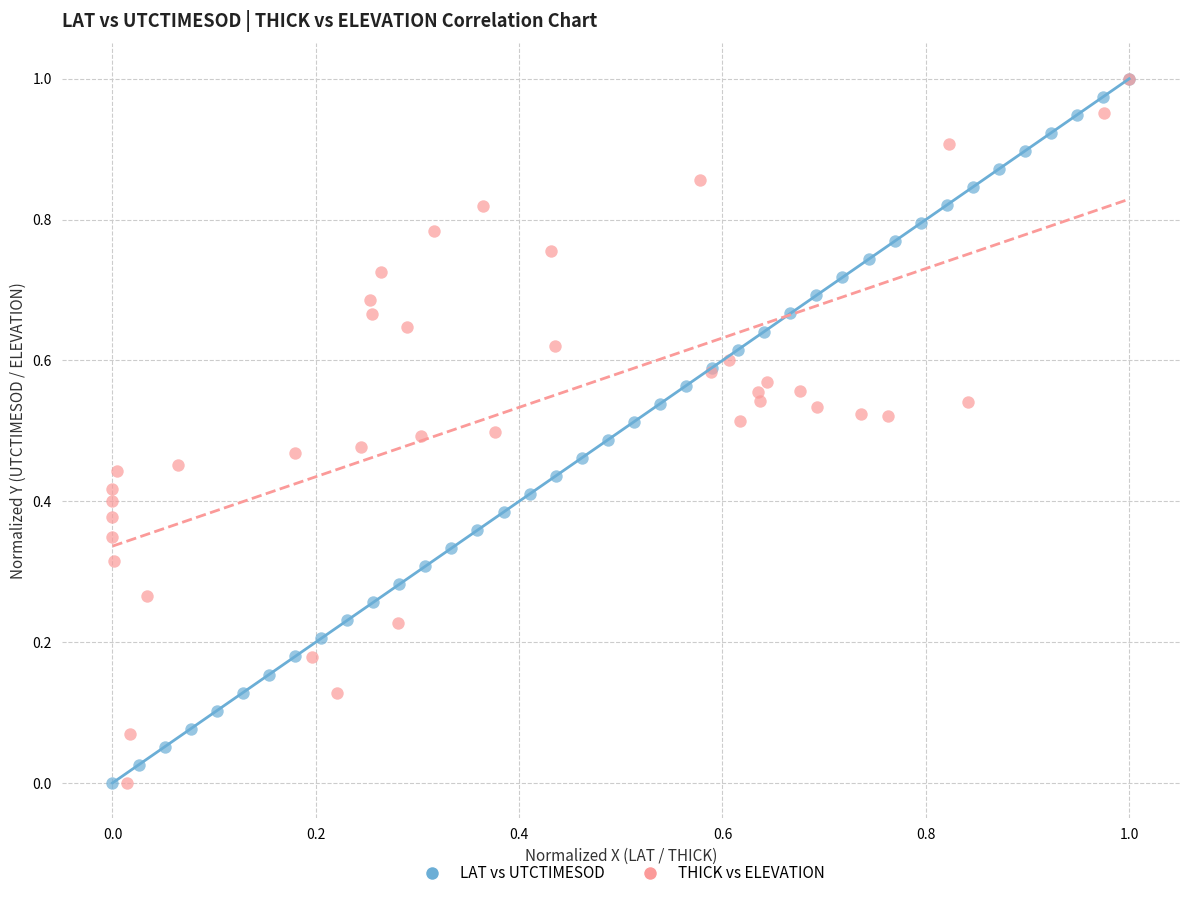

What are all the series names shown in the legend?

LAT vs UTCTIMESOD, THICK vs ELEVATION